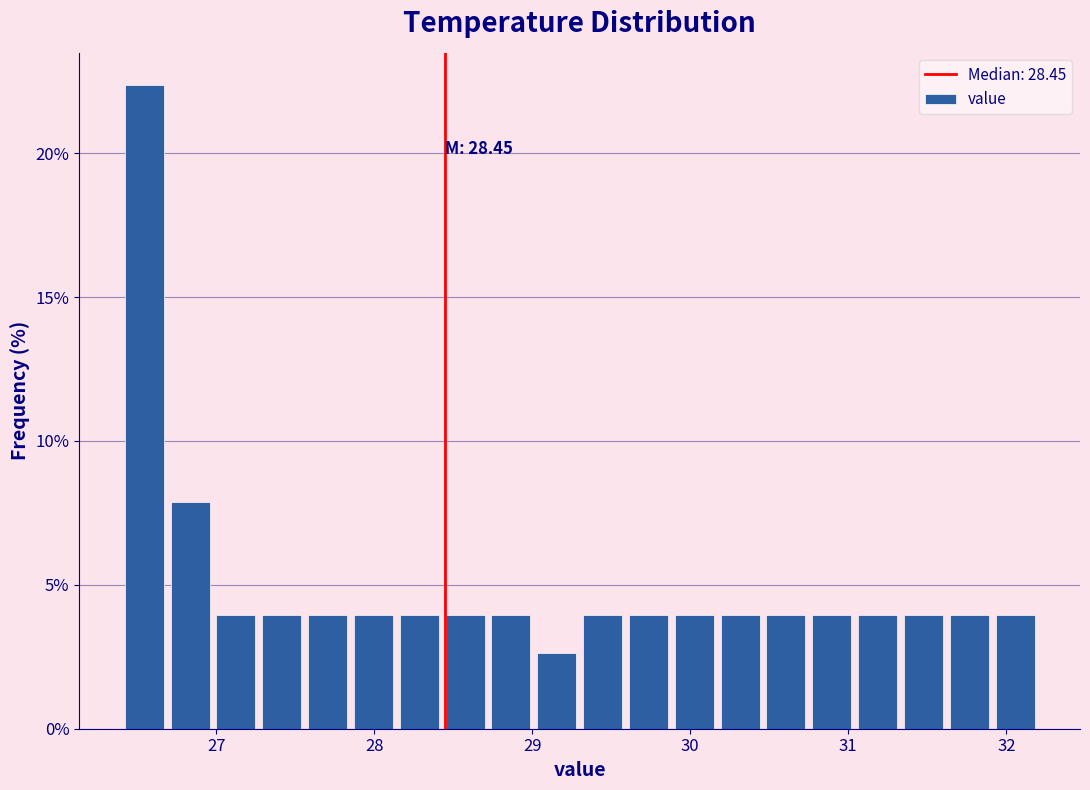

Read against the x-axis, roughly where is the centre of the tallest bar?

26.5